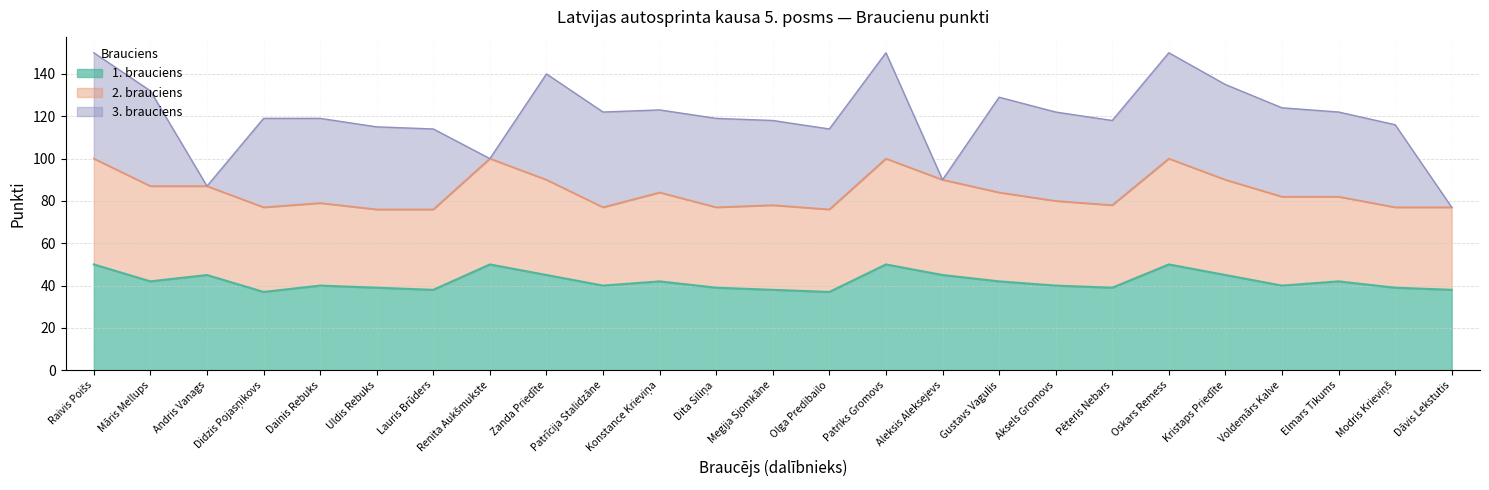

Which has a higher value, Dita Siliņa or Andris Vanags?

Andris Vanags